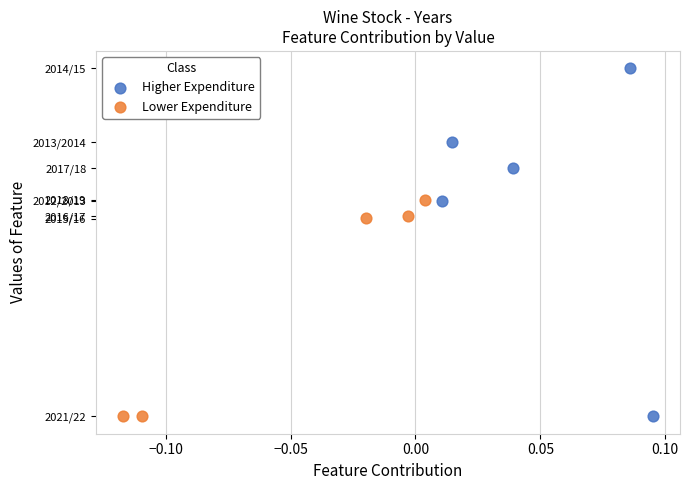

Which series has the widest spread of Y values?

Higher Expenditure